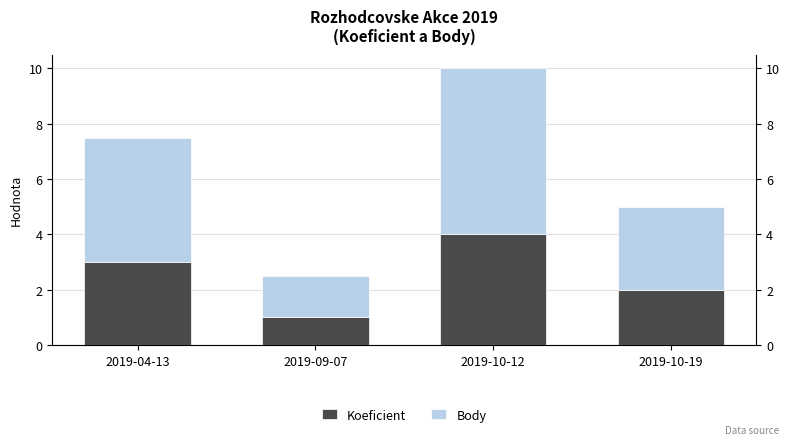

At which label is Body closest to 3?

2019-10-19